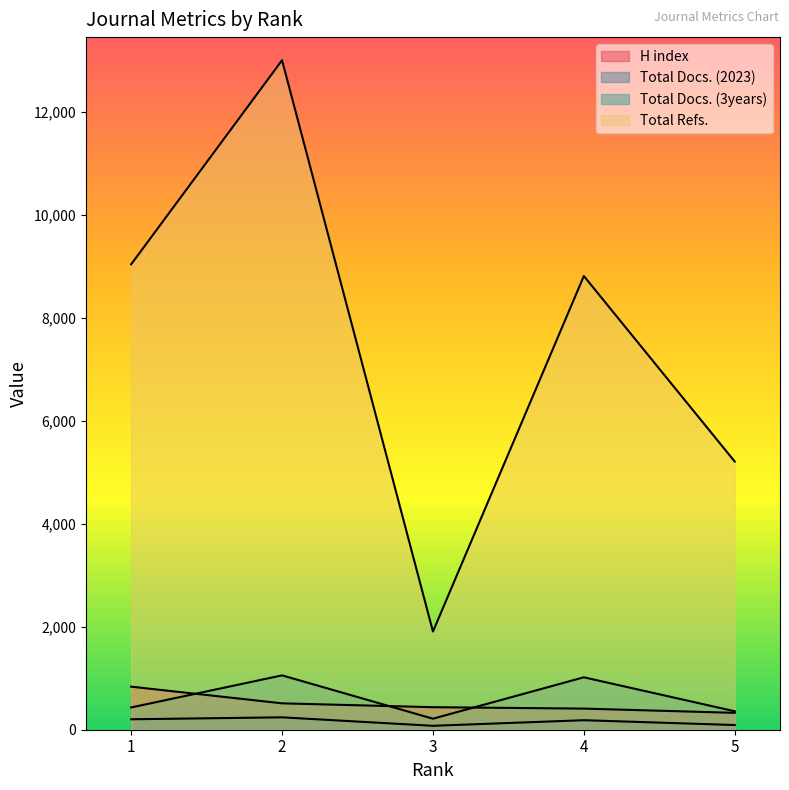

What is the sum of the H index values at 2 and 4?

922.6